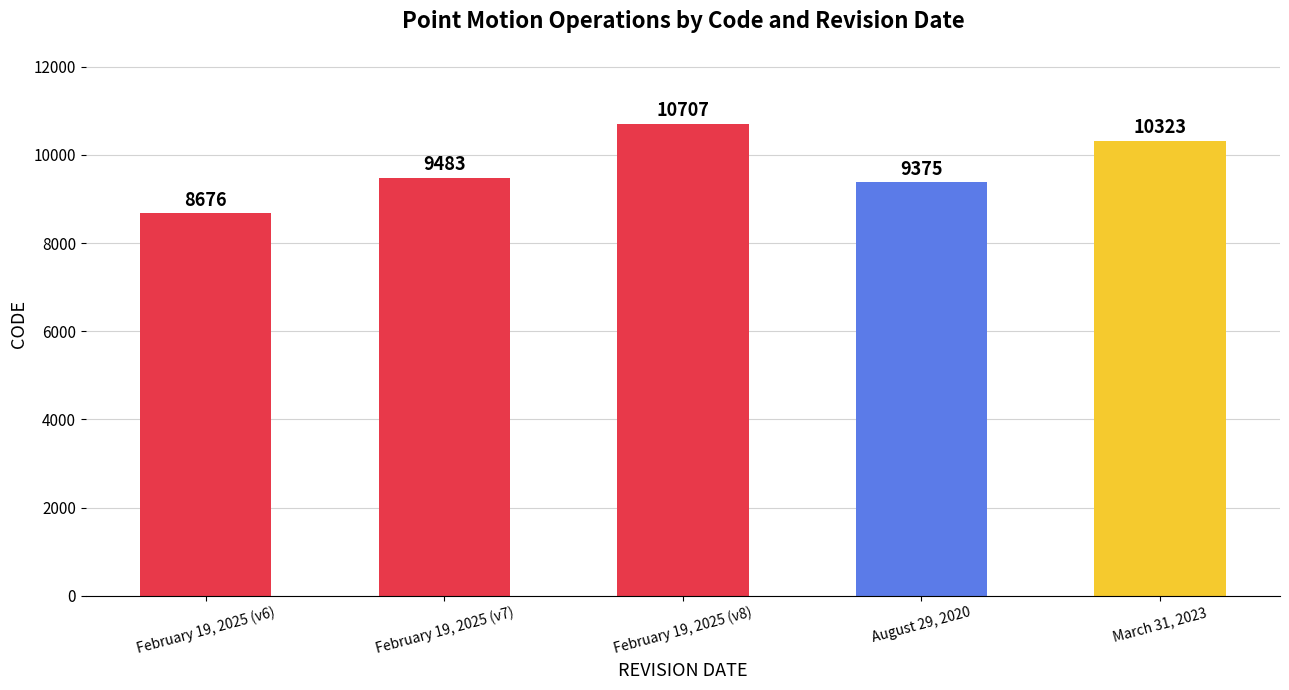

What is the label of the 2nd bar from the left?

February 19, 2025 (v7)